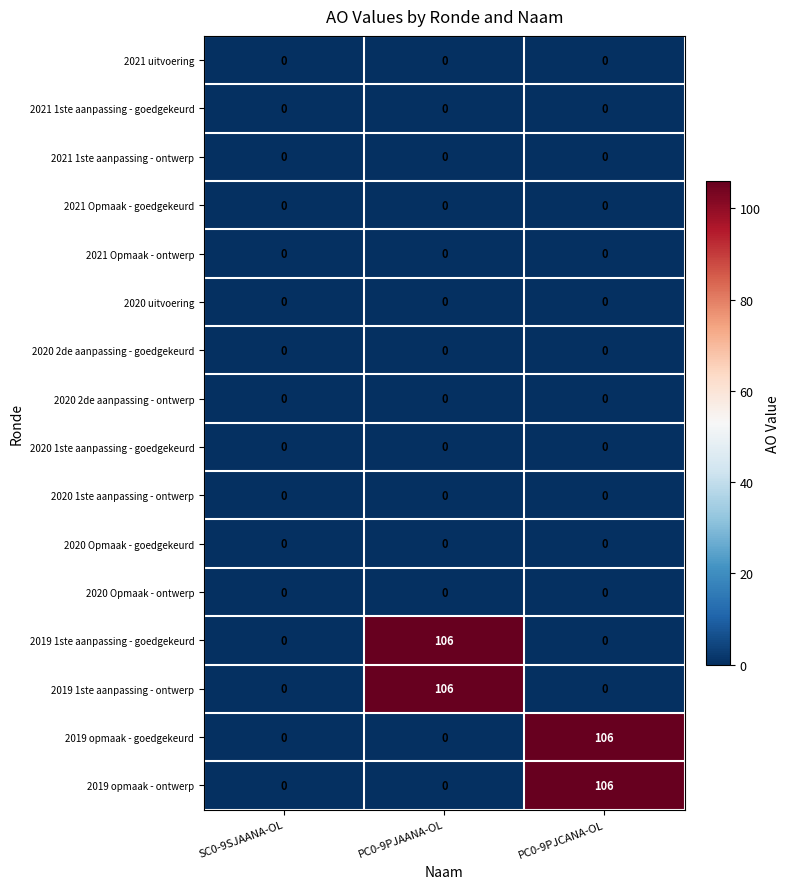

What is the maximum value shown in the chart?

106